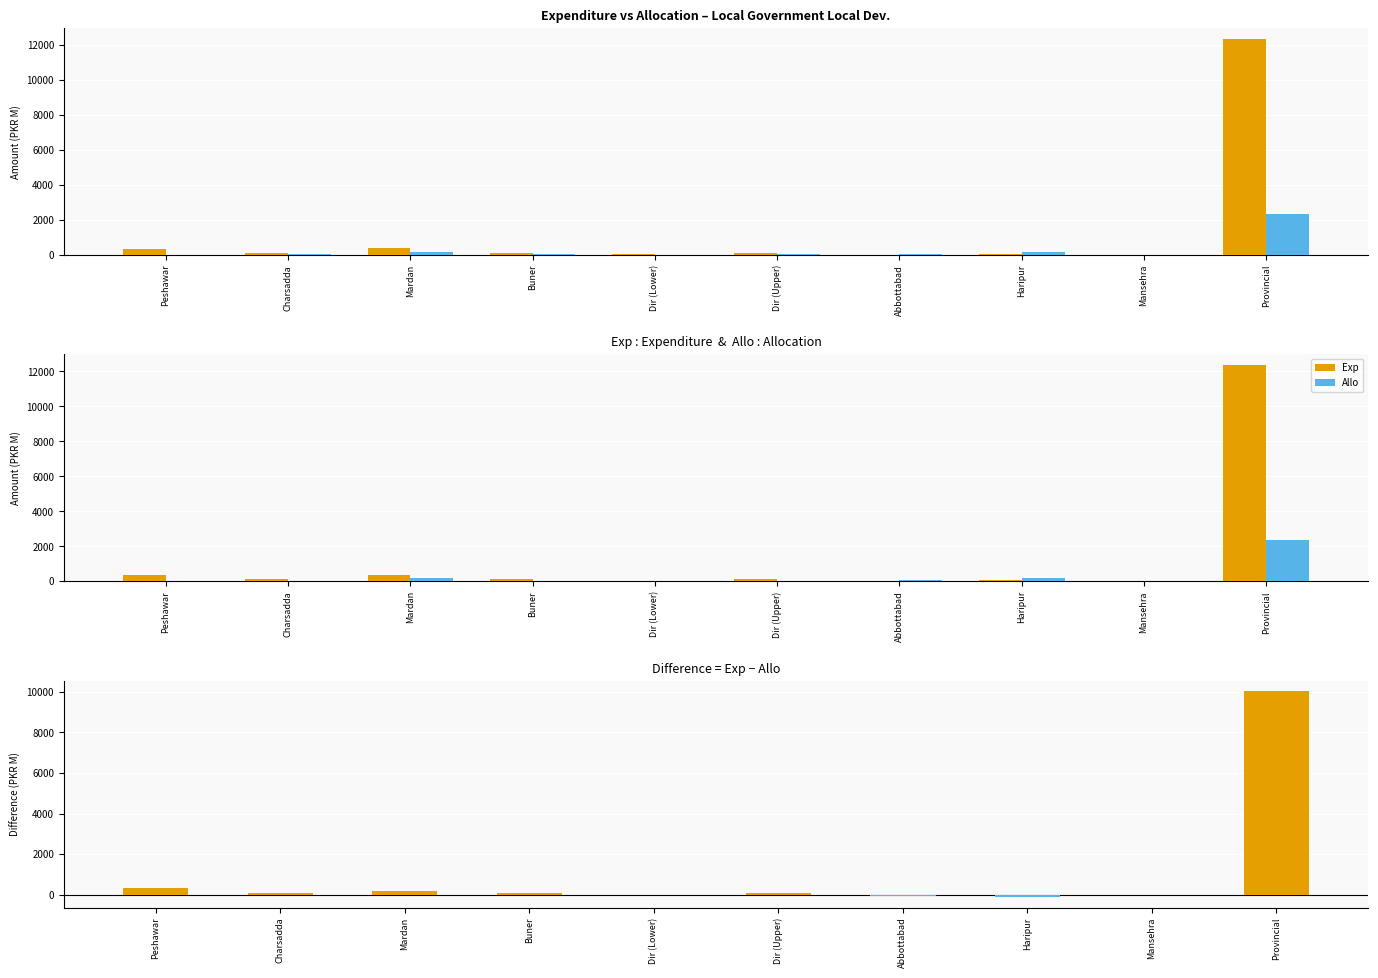

What is the difference between the Exp − Allo (positive) values at Abbottabad and Charsadda?

96.4